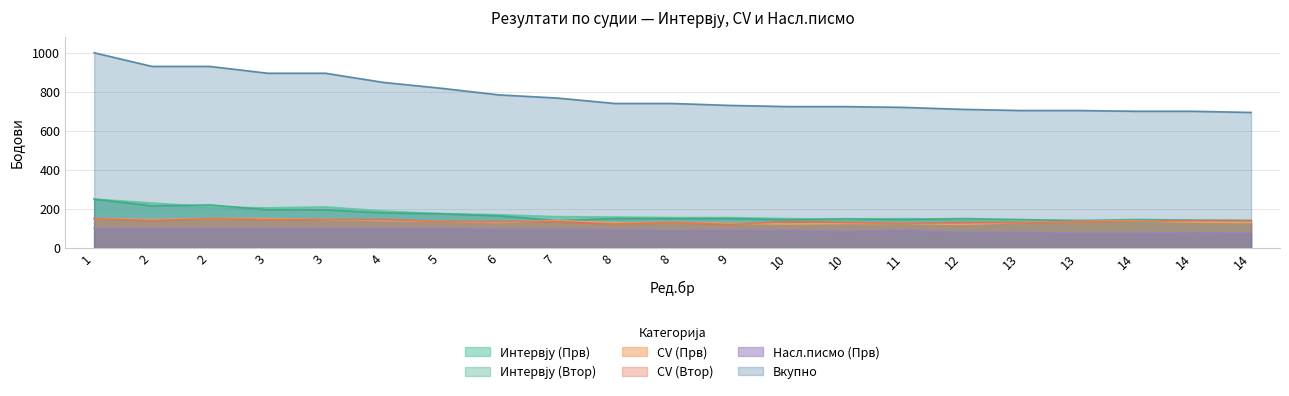

At which label does Вкупно reach its minimum?

14